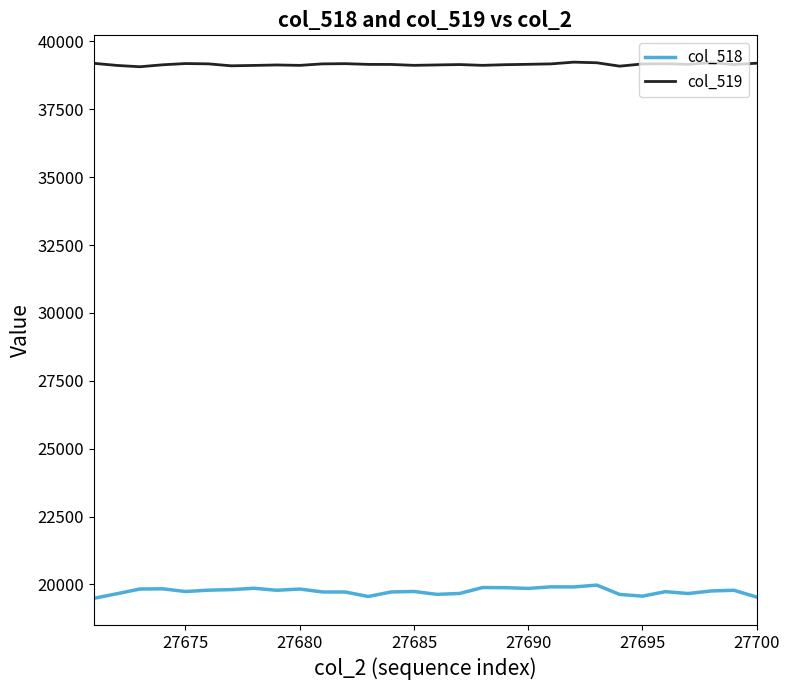

What is the smallest value displayed?

19490